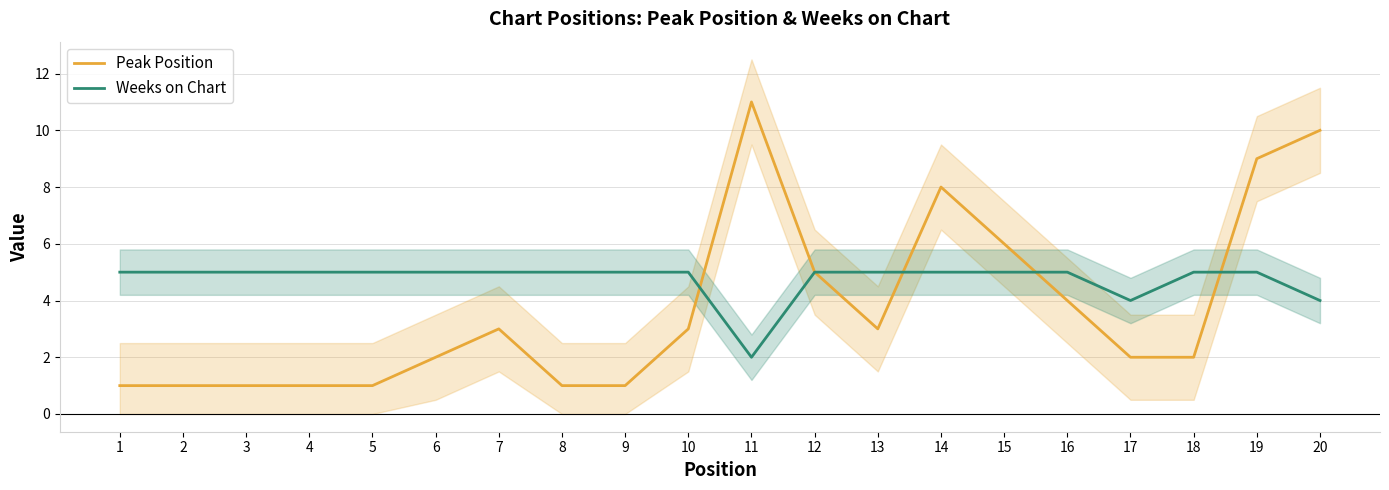

How many lines are shown in the chart?

2